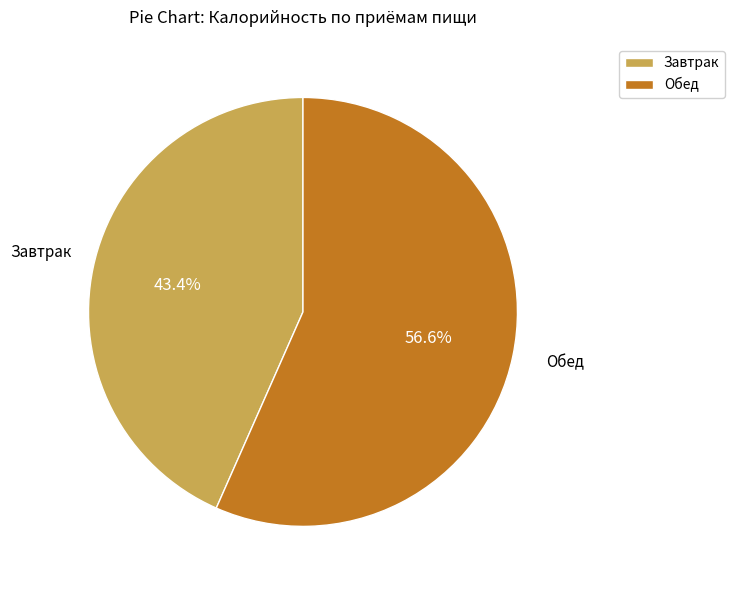

To the nearest percent, what is the difference between the Завтрак and Обед slice percentages?

13%